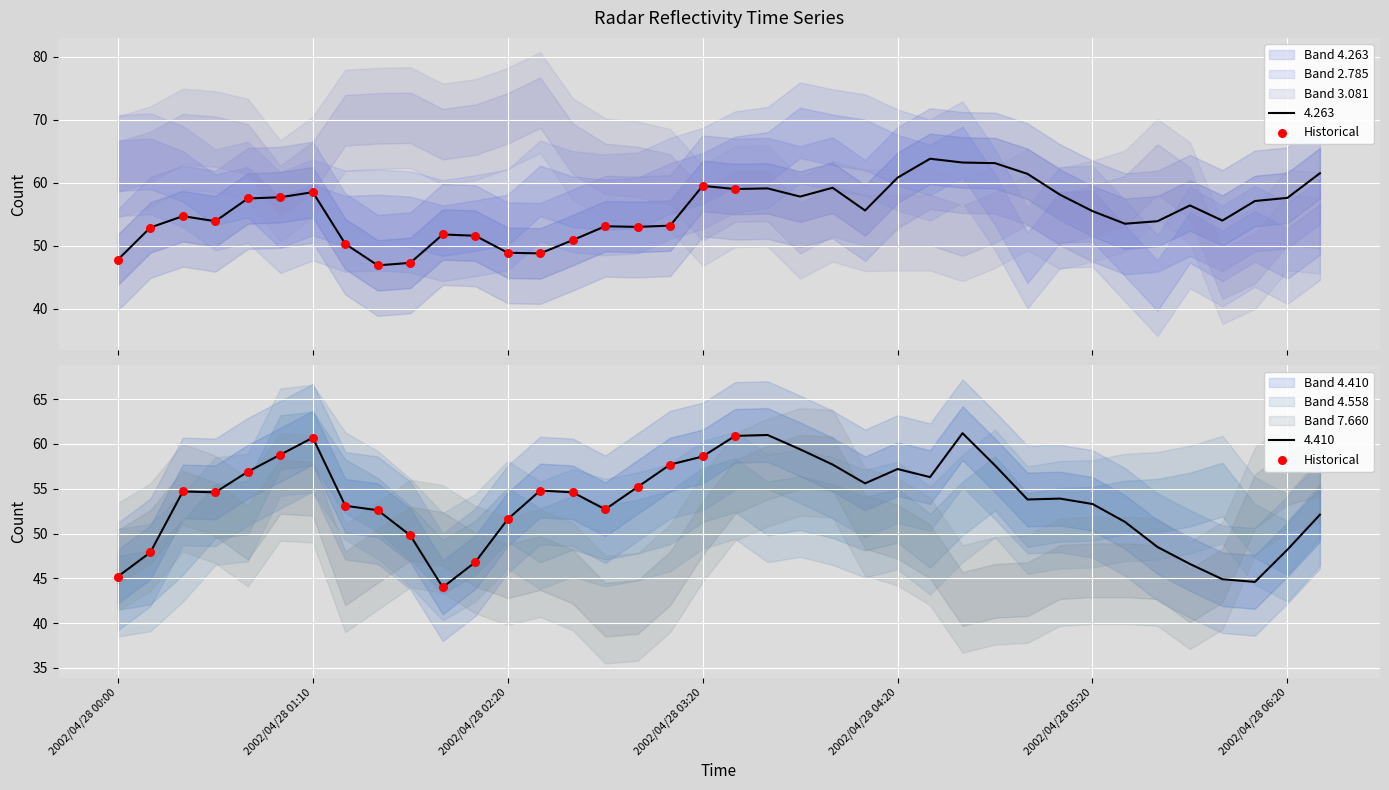

What is the ratio of the value at 7 to the value at 16?

1.0